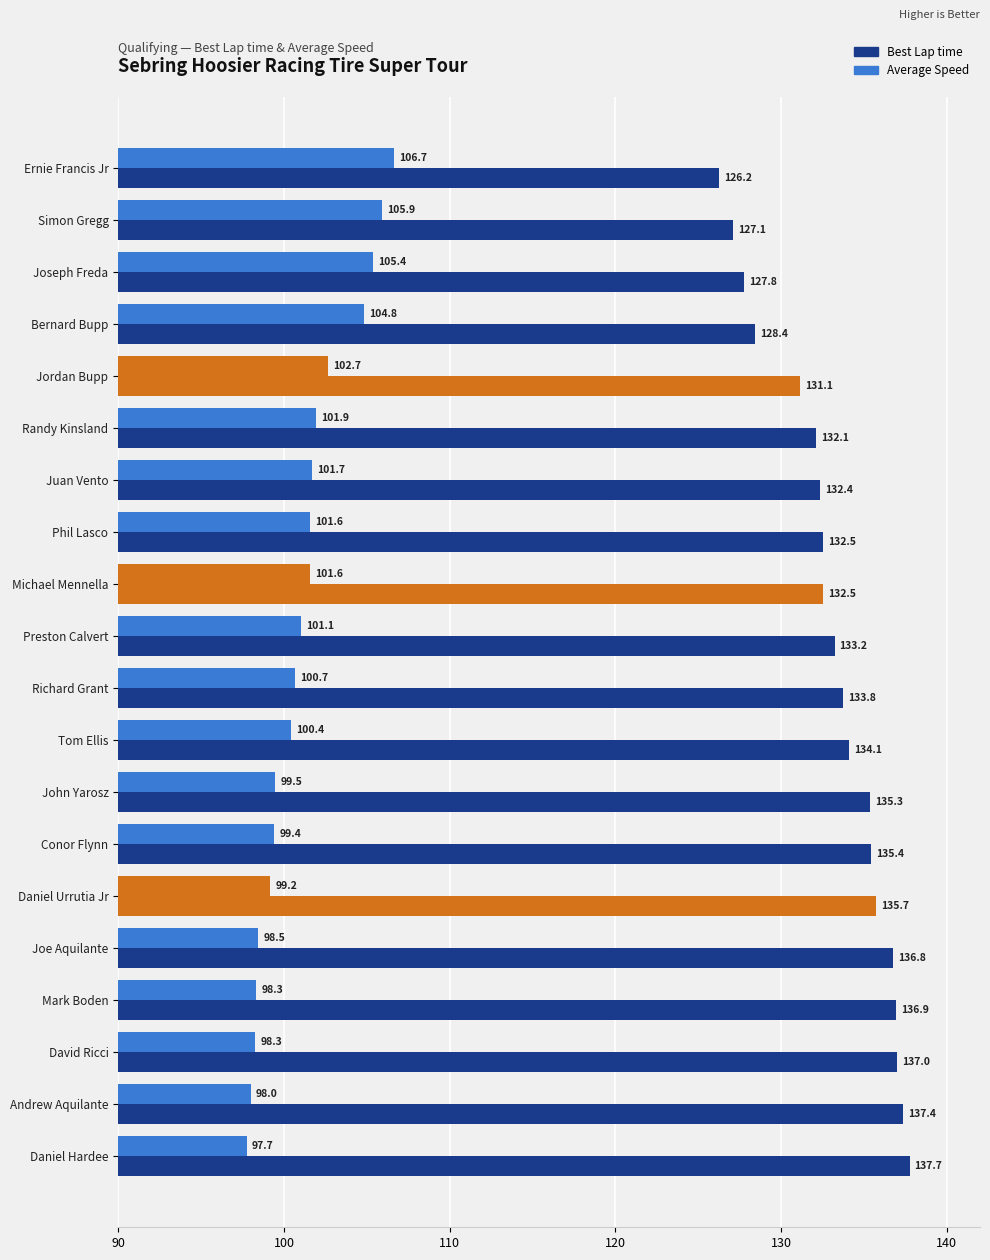

How many data points in Best Lap time are above 133?

11